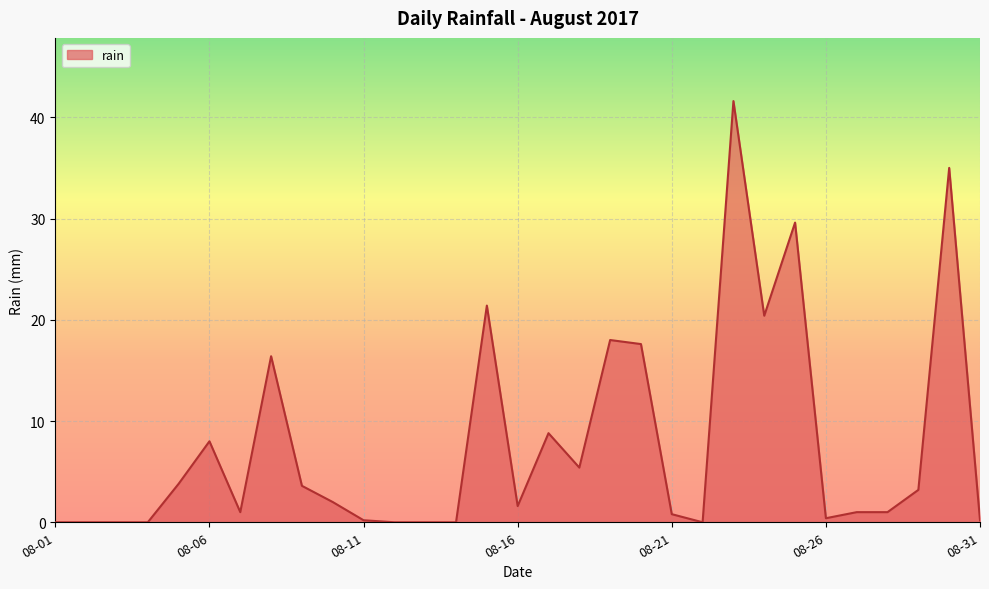

What is the difference between the maximum and minimum values?

41.6